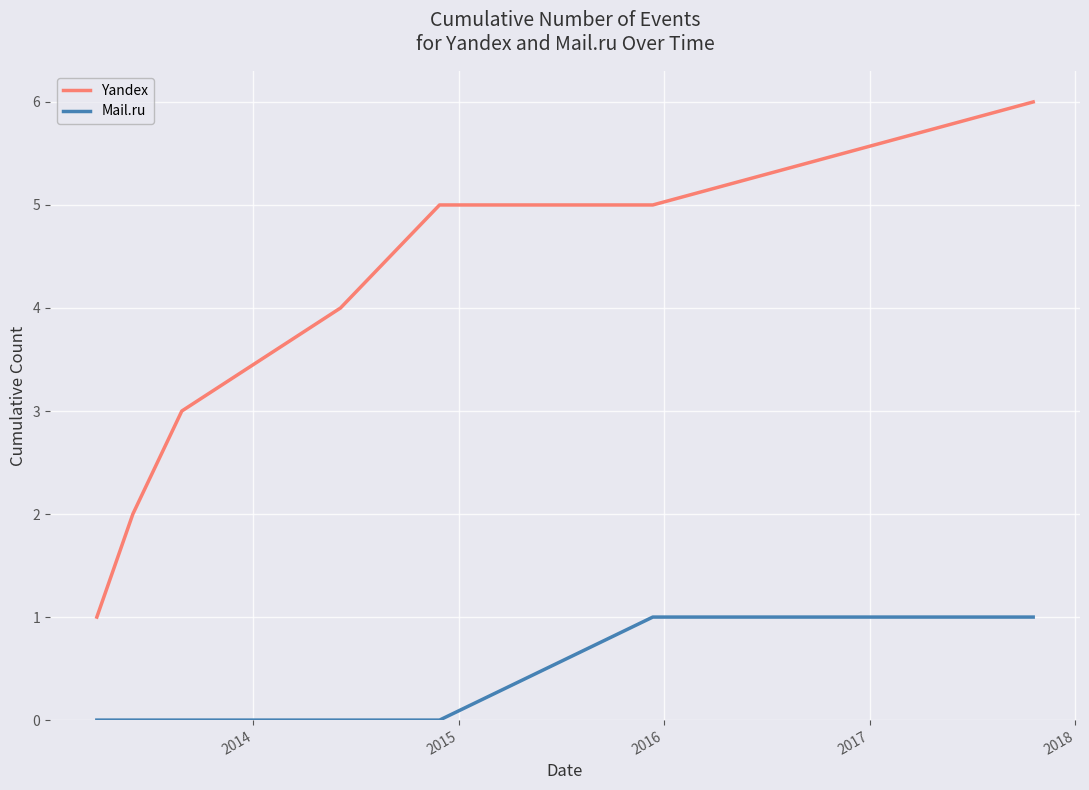

What is the maximum value for Yandex?

6